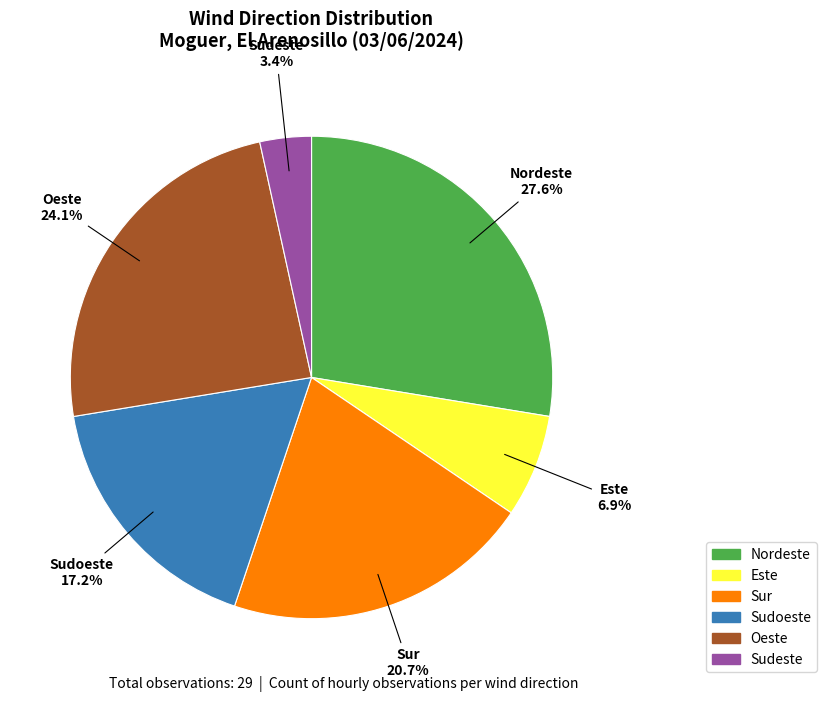

True or false: Oeste accounts for 13% of the total.

False